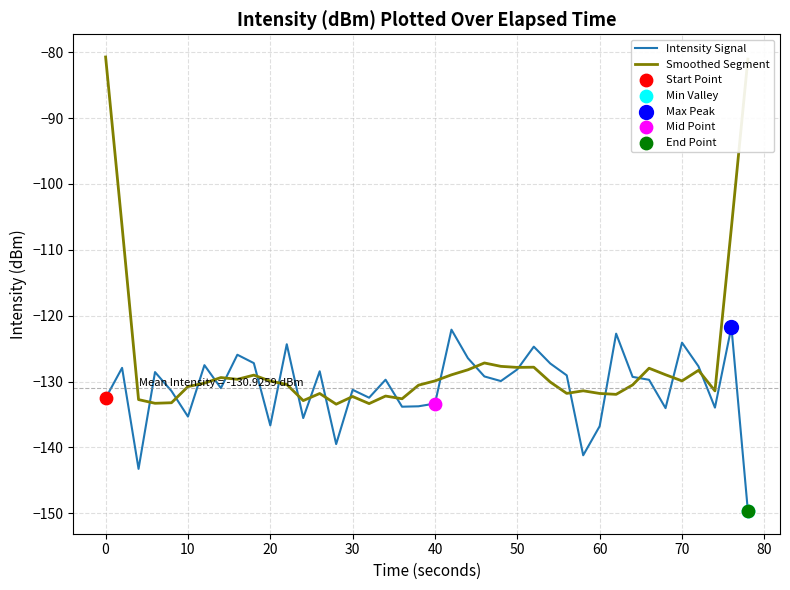

Which series has the largest range (max minus min)?

Smoothed Segment